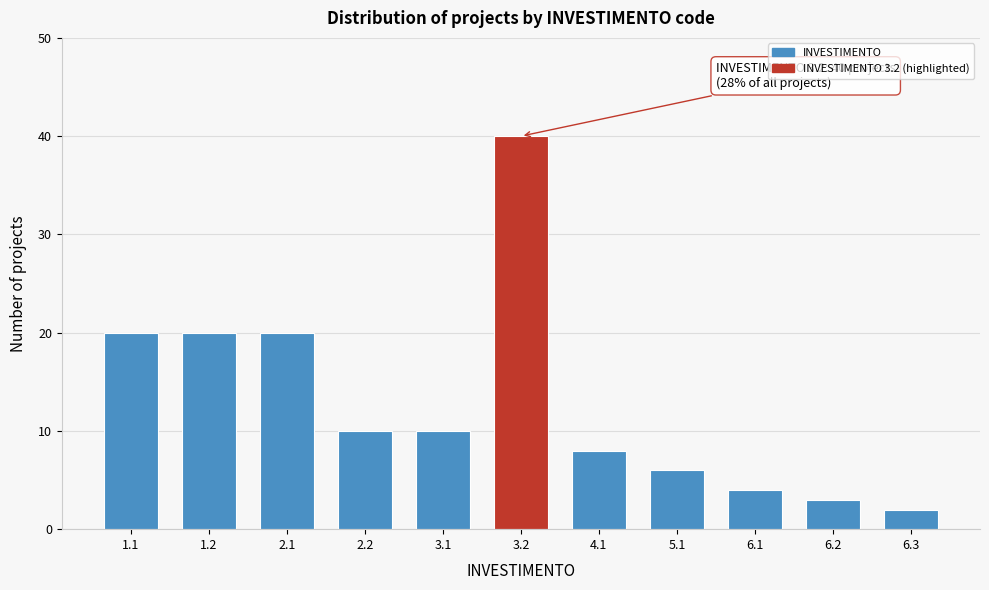

Reading left to right, transcribe all the data shown in this chart.

1.1=20	1.2=20	2.1=20	2.2=10	3.1=10	3.2=40	4.1=8	5.1=6	6.1=4	6.2=3	6.3=2